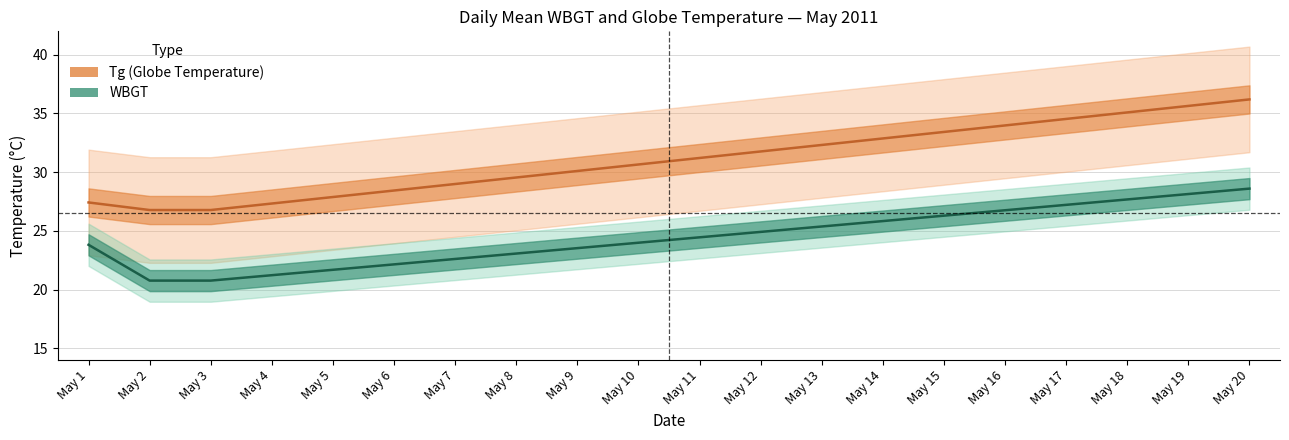

What is the average value of the WBGT_daily_mean series?

24.4